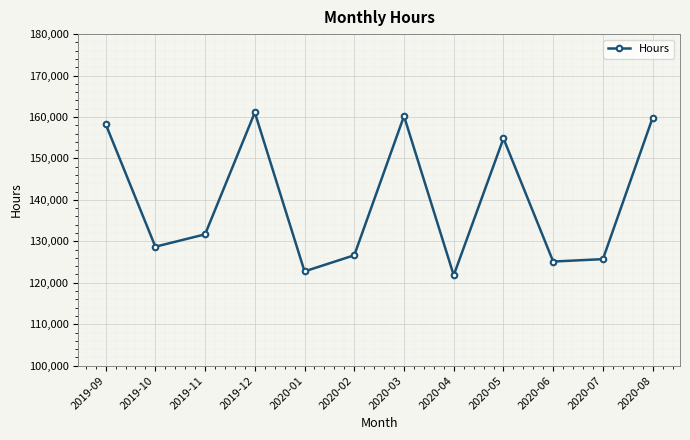

Is it true that the value at 2020-06 is 125120.5?

True